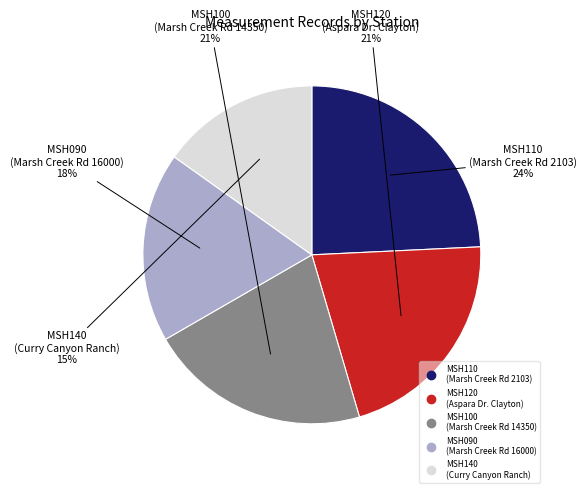

Is there any slice that represents more than half of the pie?

No